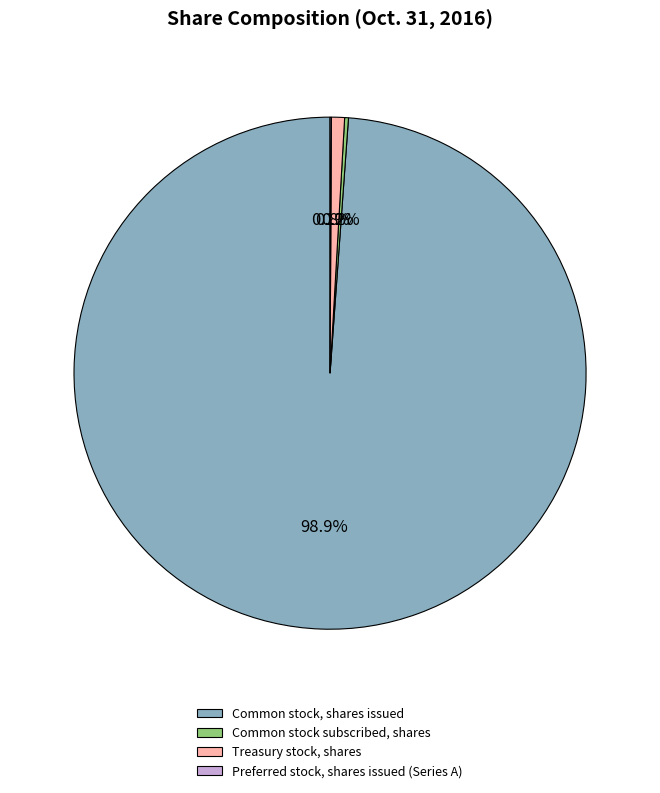

The Common stock, shares issued slice represents 99% of the pie. True or false?

True